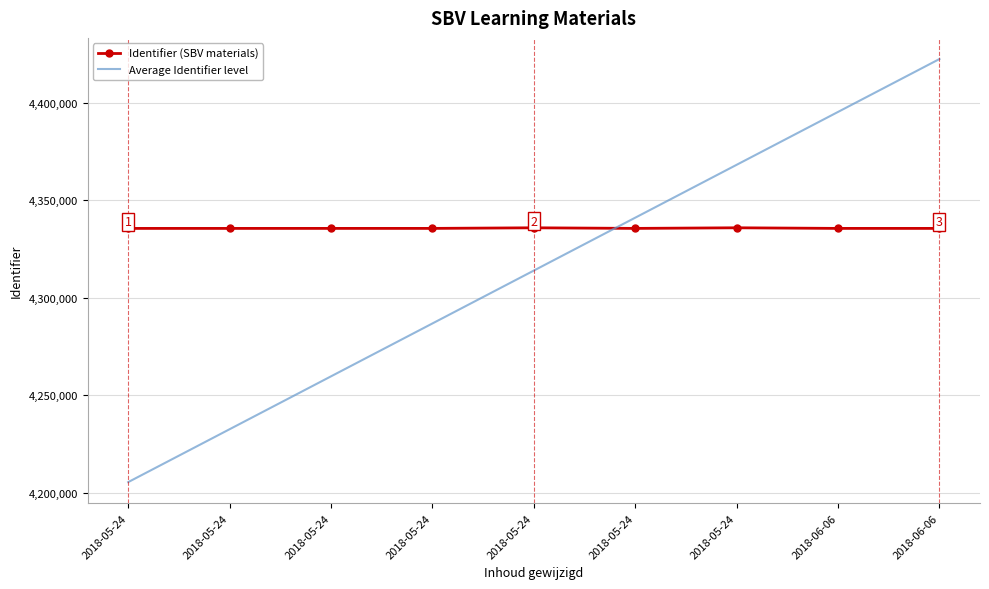

How many categories are shown in the chart?

9